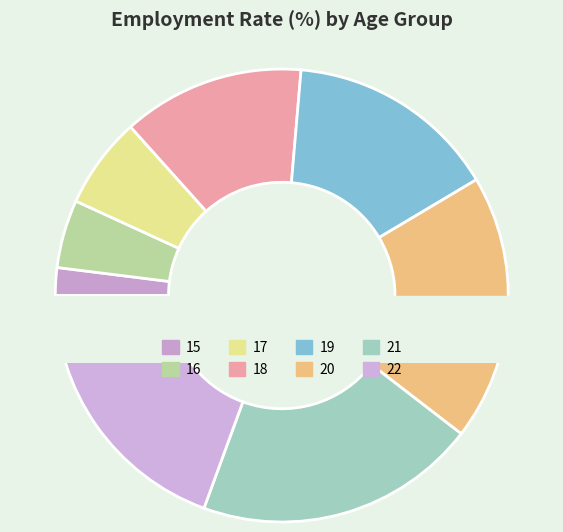

To the nearest percent, what is the average slice percentage?

12%